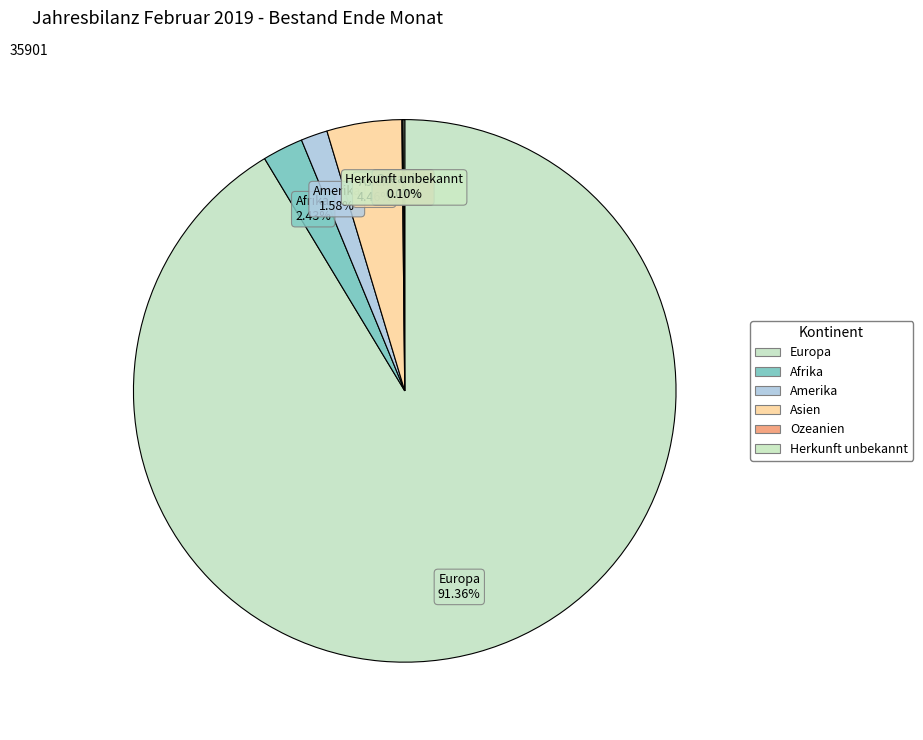

Is there any slice that represents more than half of the pie?

Yes